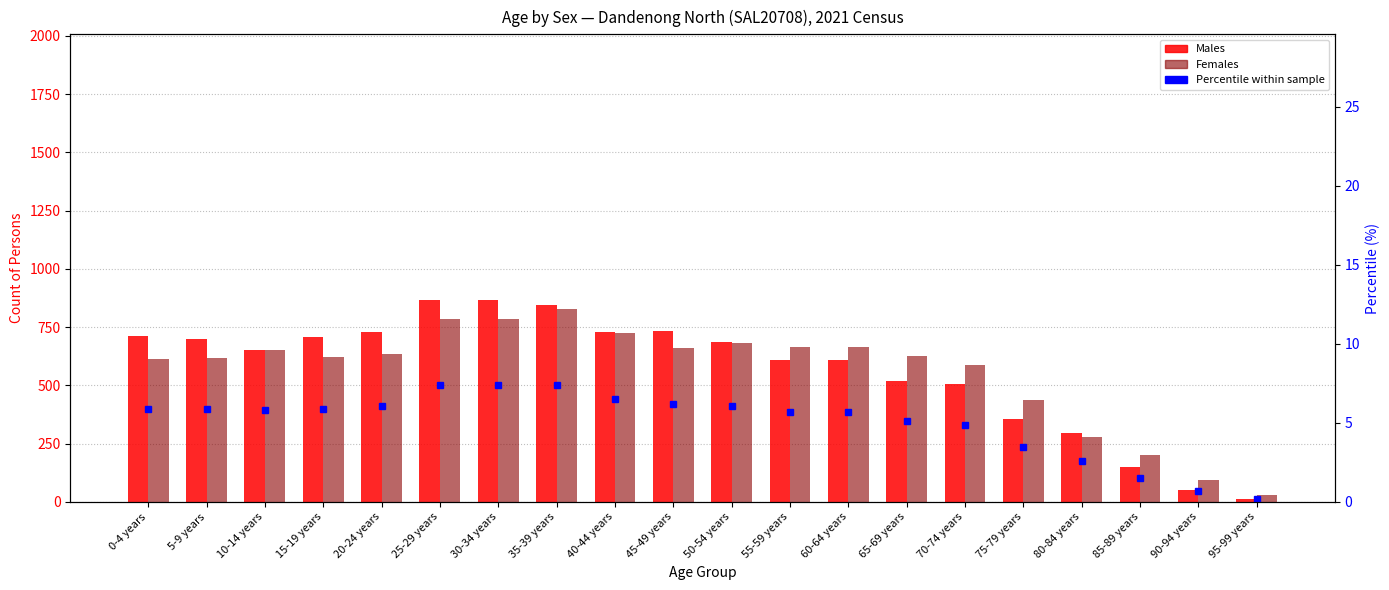

What are all the series names shown in the legend?

Males, Females, Percentile within sample